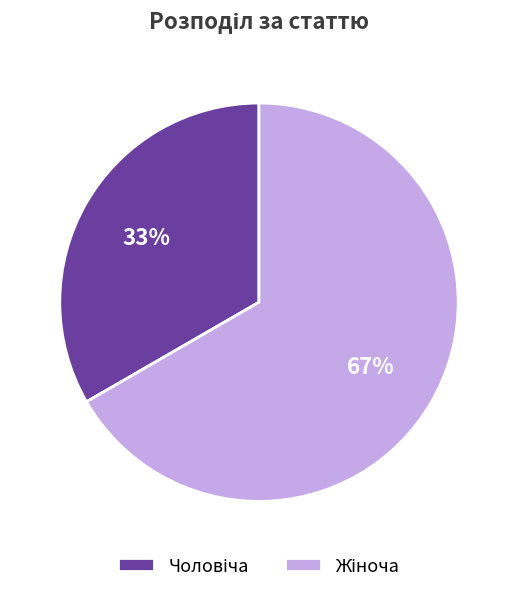

To the nearest percent, what is the average slice percentage?

50%